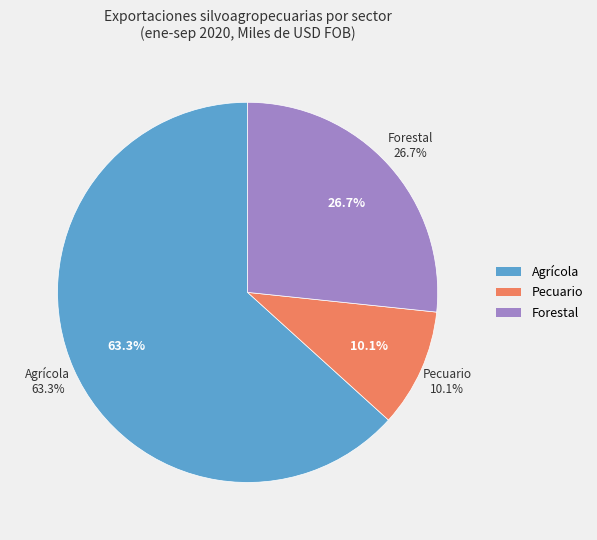

How many slices are in this pie chart?

3